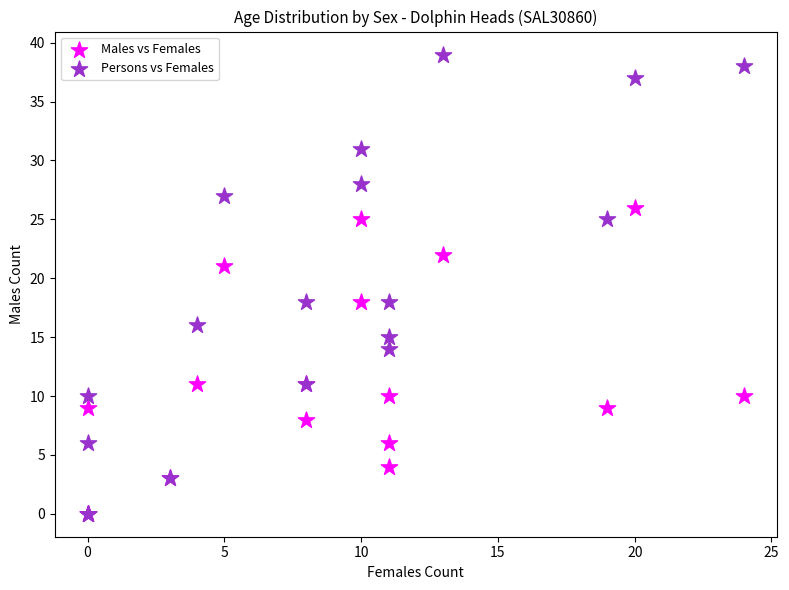

In the Males vs Females series, what Y value is closest to 13?

11